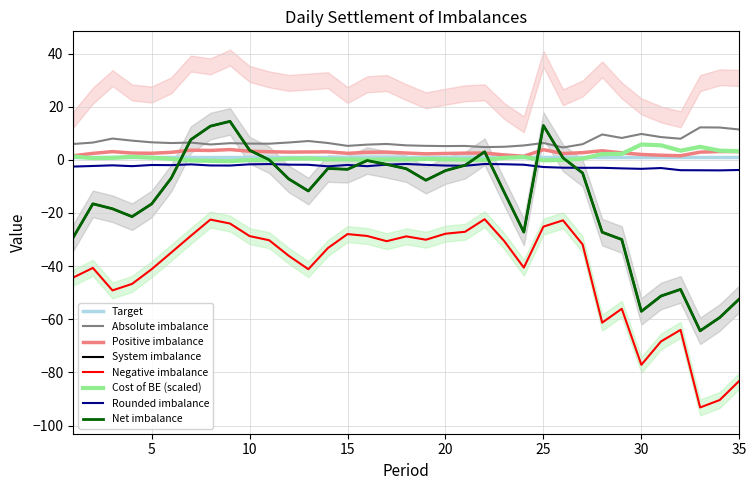

What is the spread (max minus min) of values at 34?

102.6